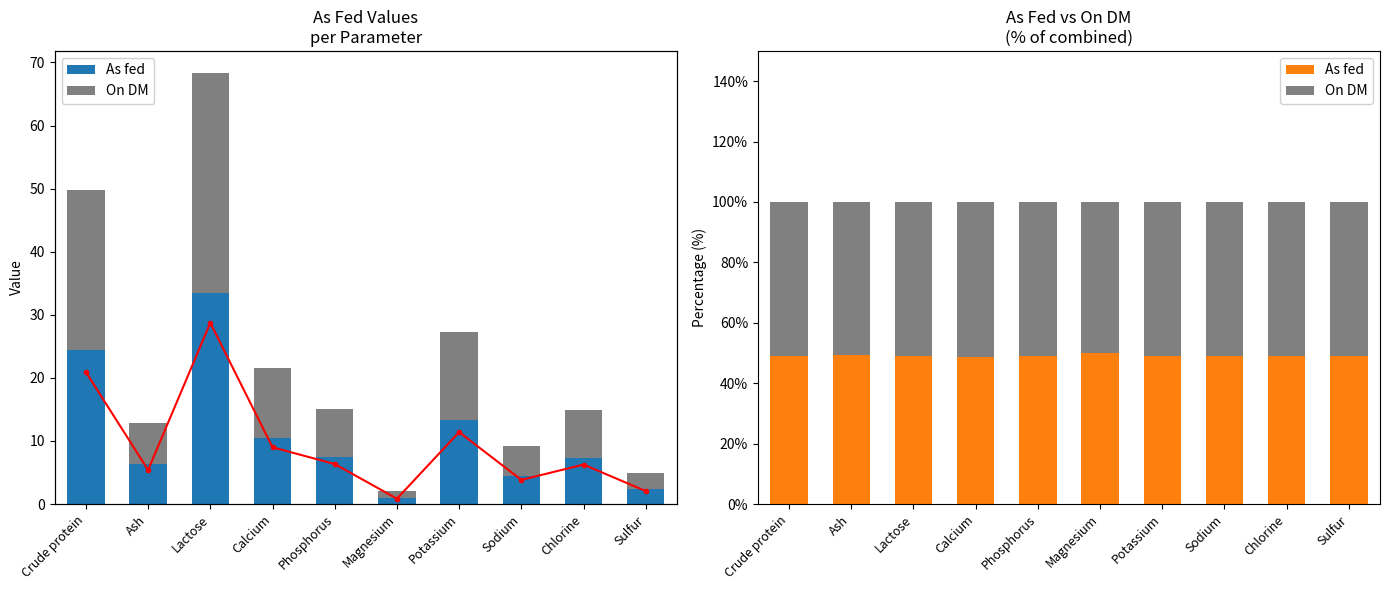

What is the approximate value of As fed at Chlorine?

49.0